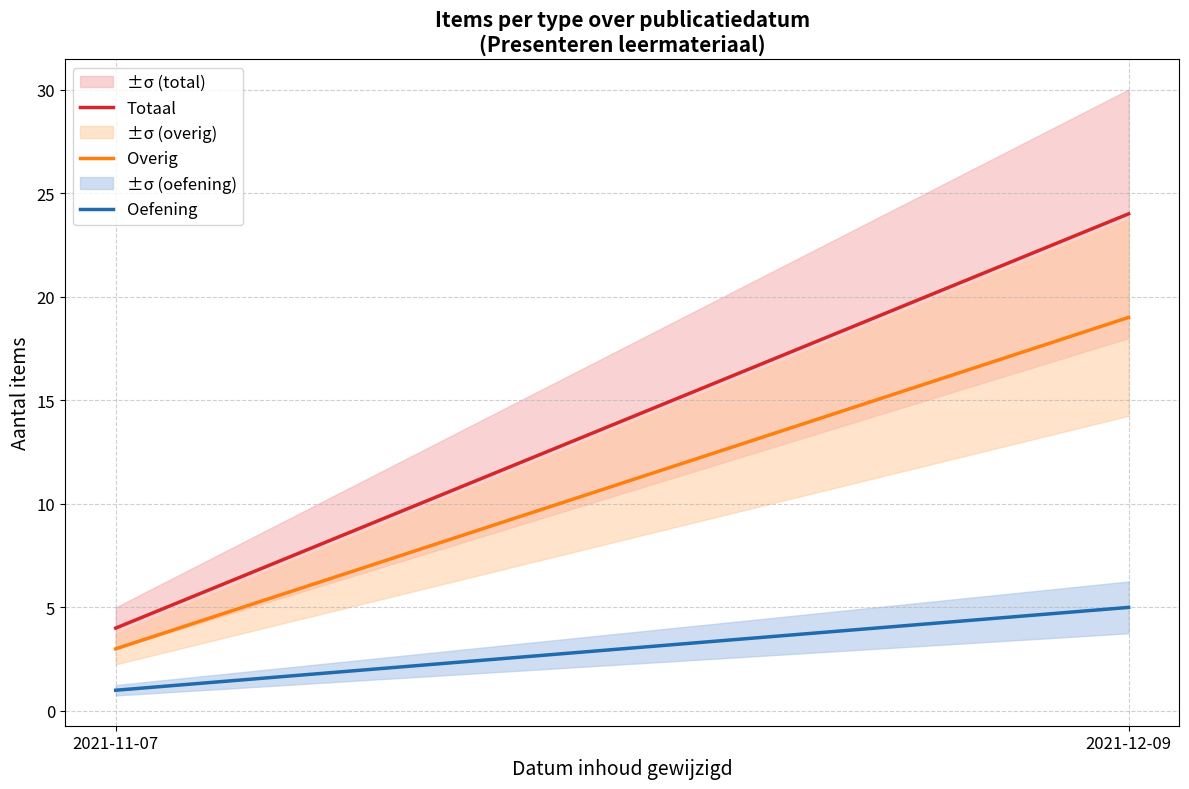

Reading right to left, what are all the values shown in this chart?

Totaal: 24	4
Overig: 19	3
Oefening: 5	1